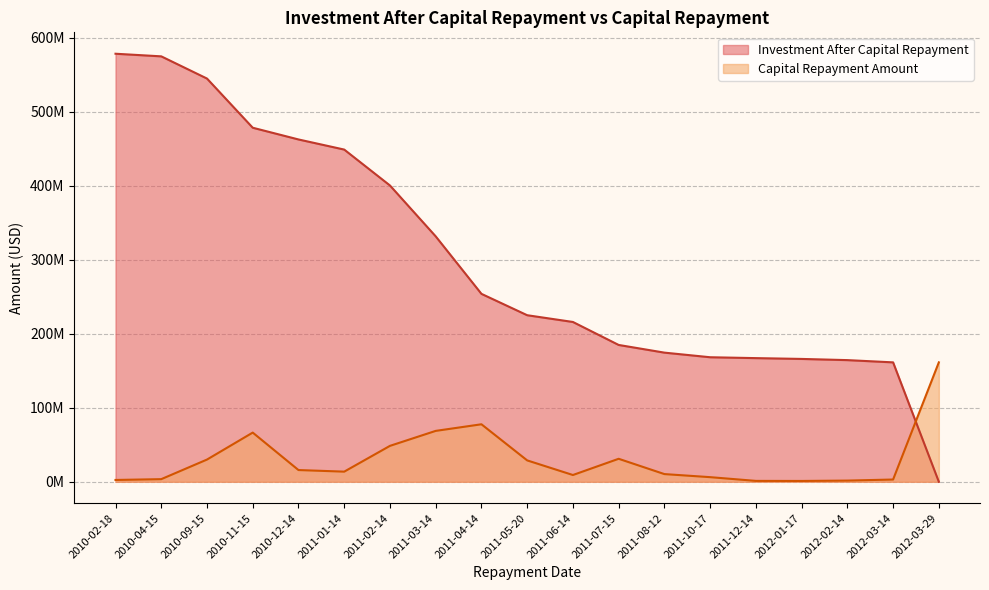

What is the approximate value of Investment After Capital Repayment at 2011-04-14?

253991379.9